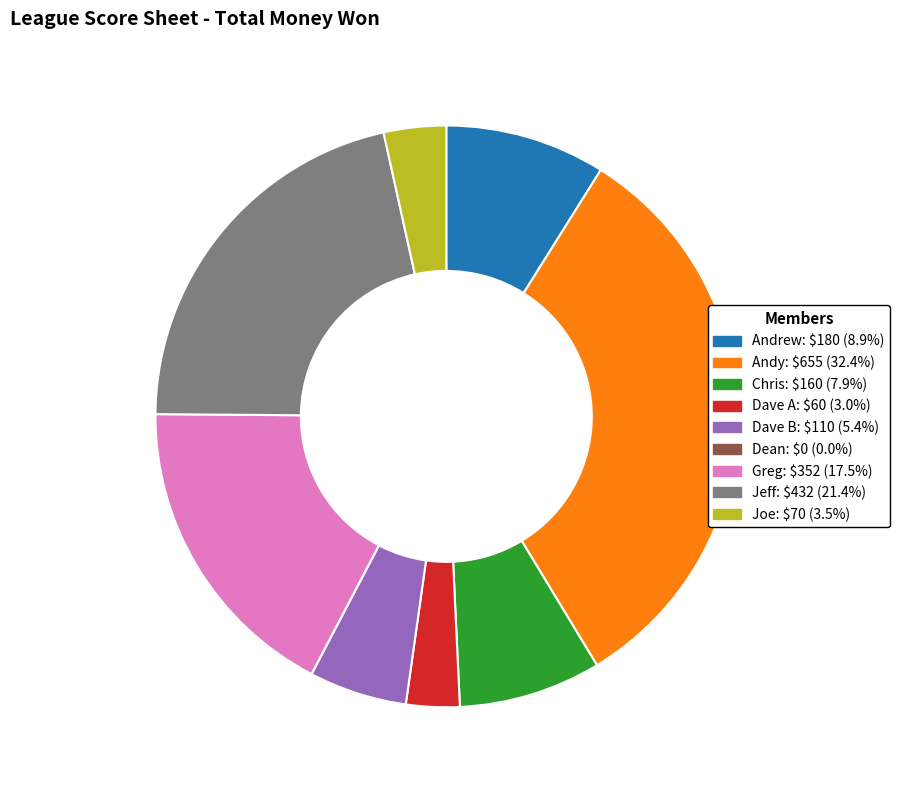

Which has a higher value, Joe or Dave B?

Dave B